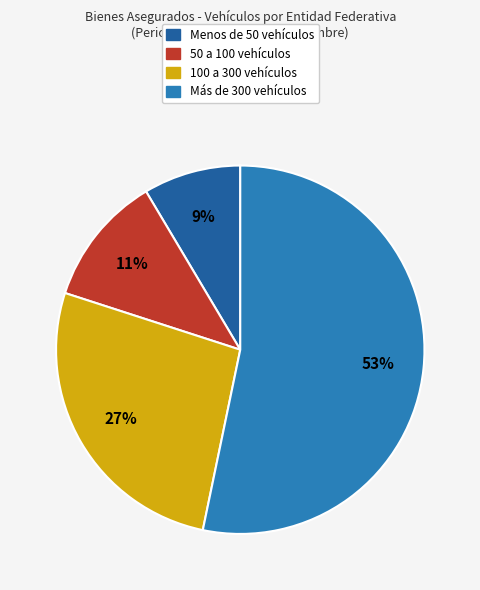

Is it true that Menos de 50 vehículos is 9% of the pie?

True